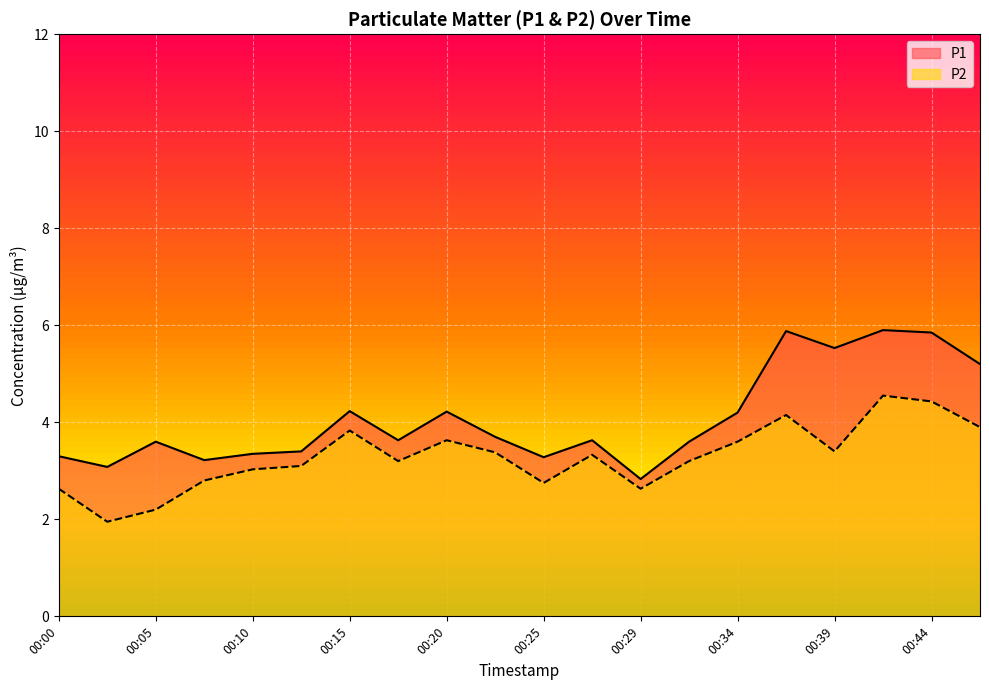

Where is P2 nearest to the value 3?

00:10